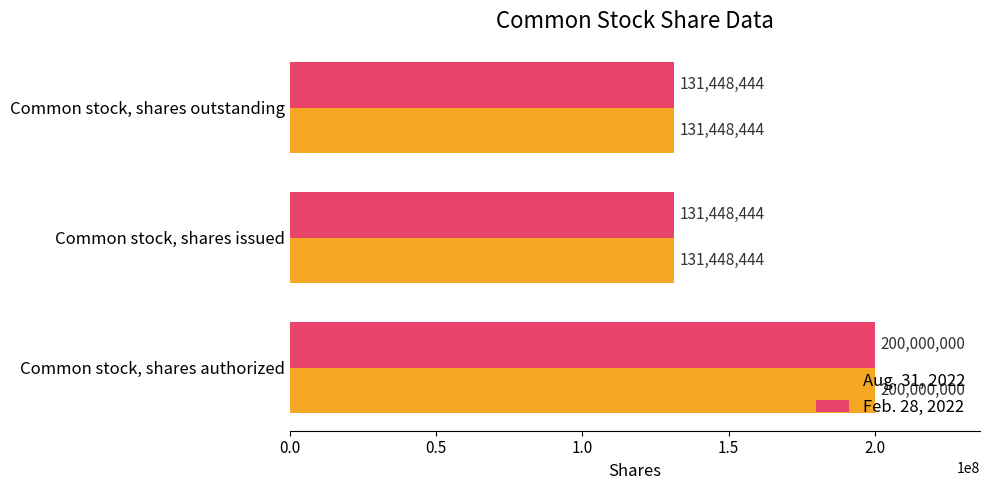

How many Aug. 31, 2022 values are between 131448444 and 200000000?

3